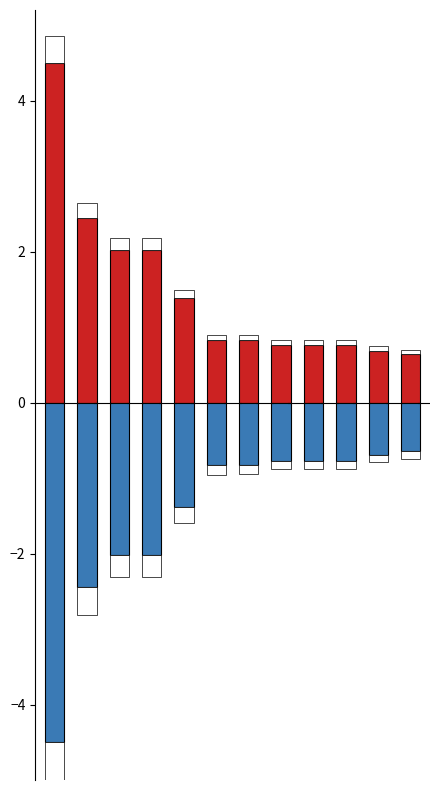

What is the average value of the VLTBC Masters series?

-1.5